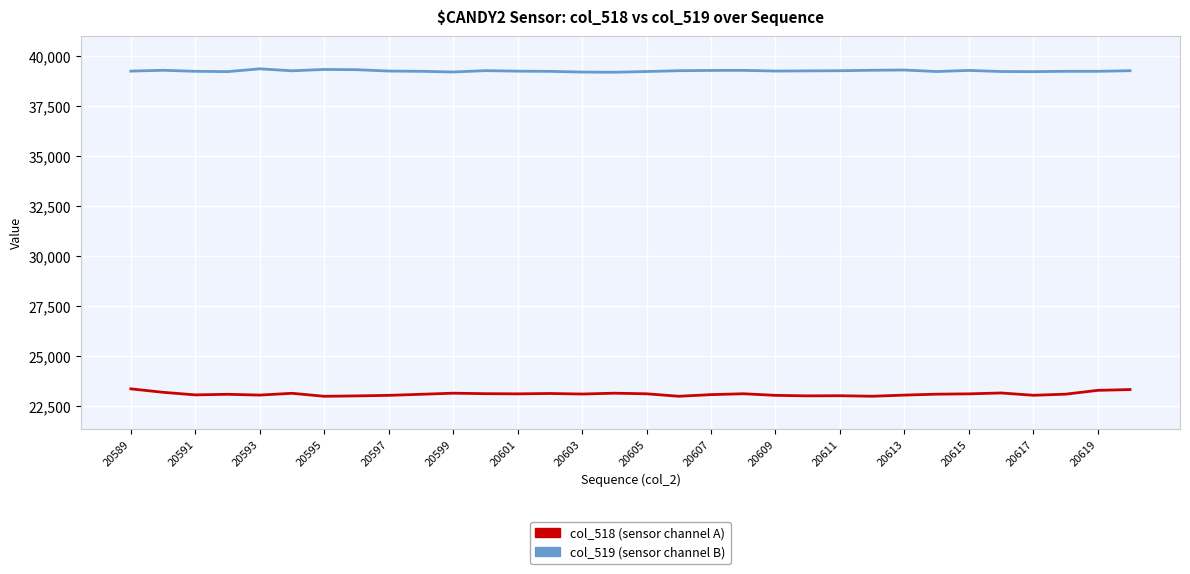

What is the minimum value shown in the chart?

23005